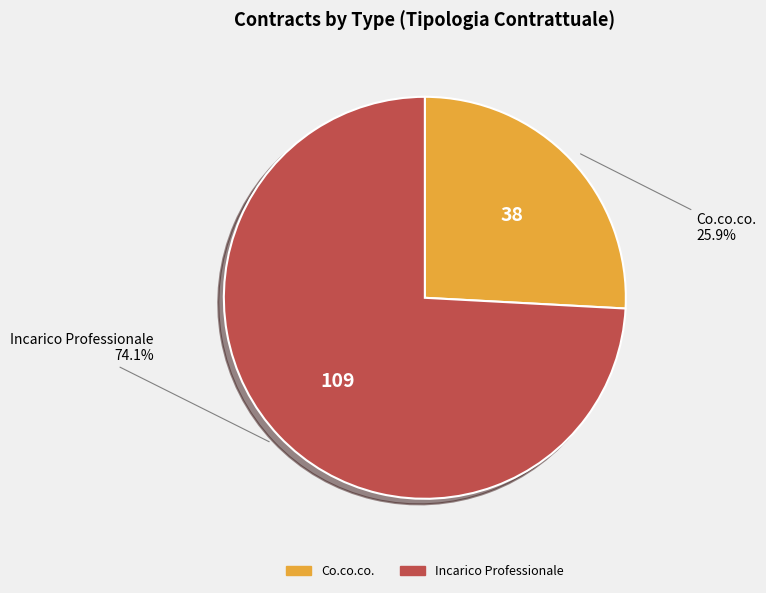

Between Incarico Professionale and Co.co.co., which is larger?

Incarico Professionale